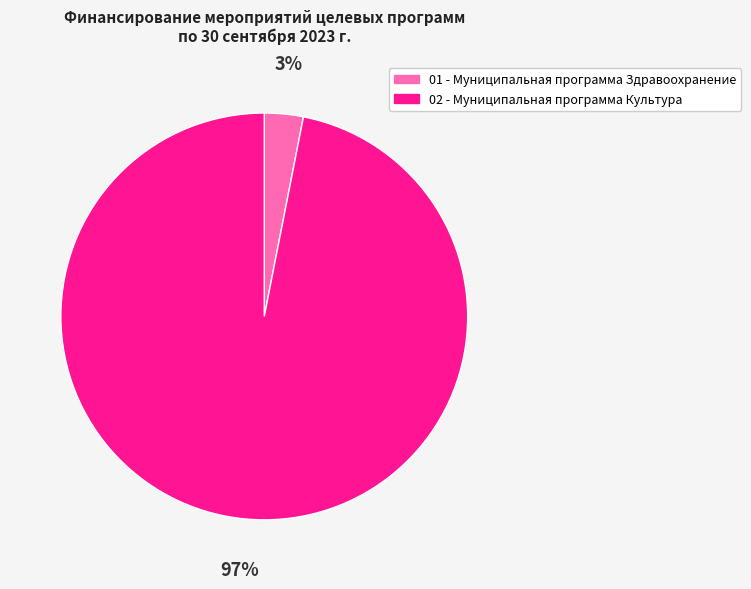

Which category accounts for the majority?

02 - Муниципальная программа Культура